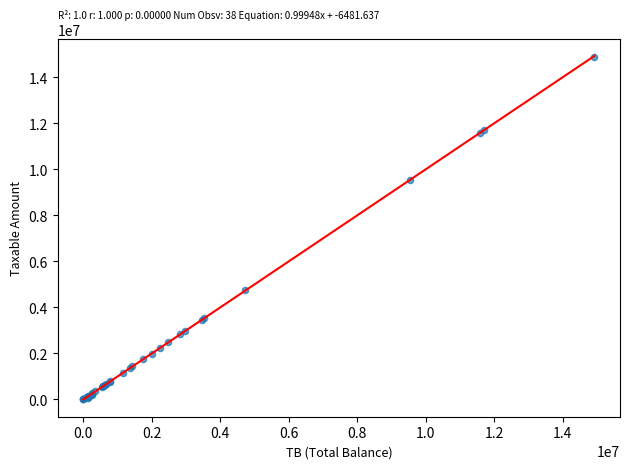

What Y value in the scatter plot is closest to 7443929?

9536057.6